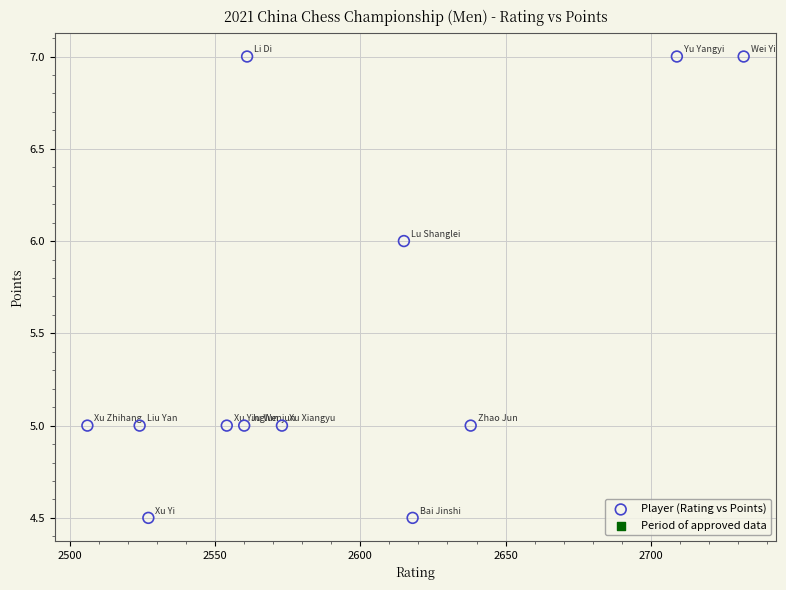

What is the average Y value?

5.5